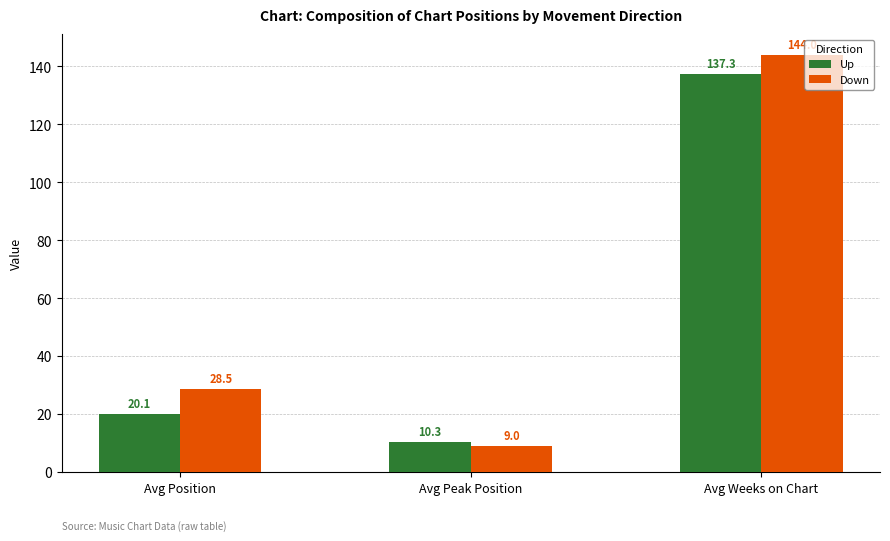

What is the smallest value displayed?

9.0